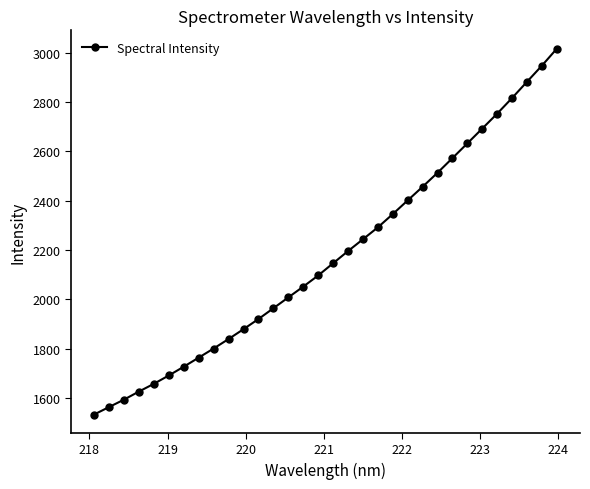

What is the smallest value displayed?

1533.2